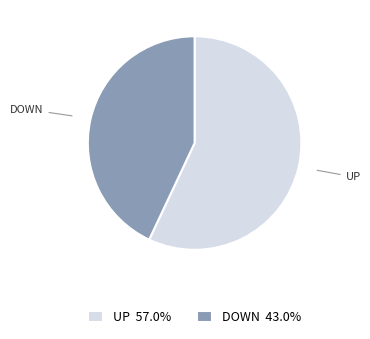

Does DOWN represent more than half of the total?

No